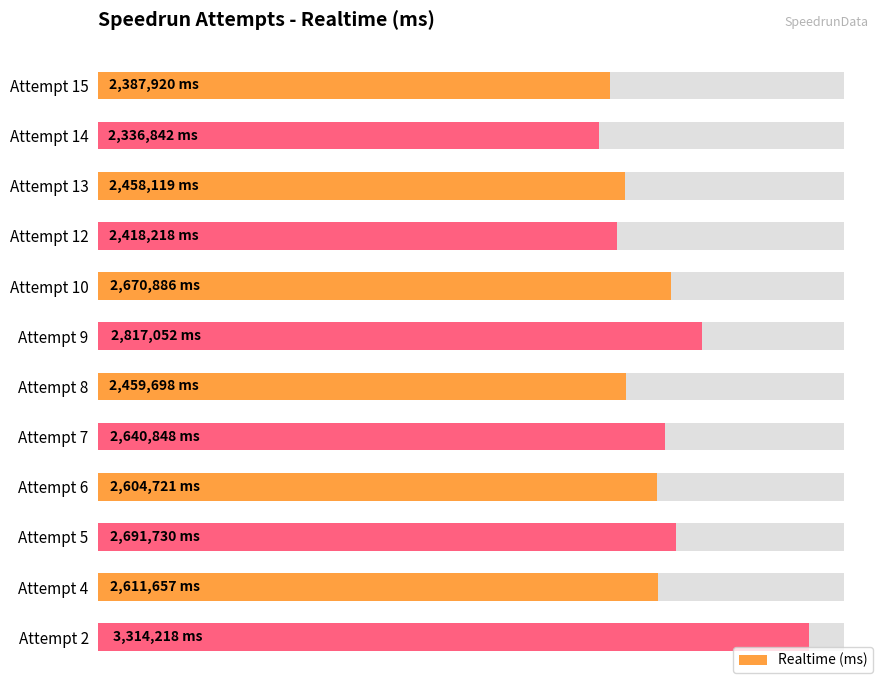

Are the bars grouped side by side (vs. stacked)?

No